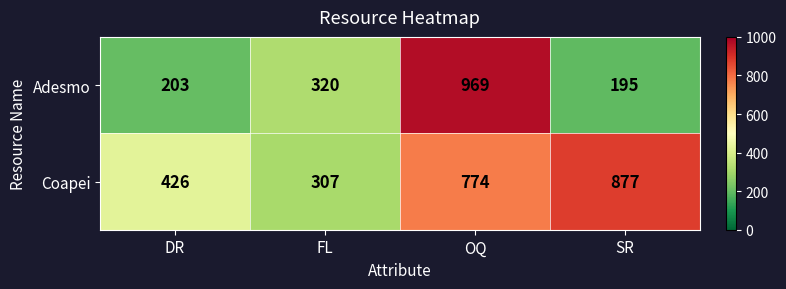

Rank the series at FL from lowest to highest value.

Coapei, Adesmo